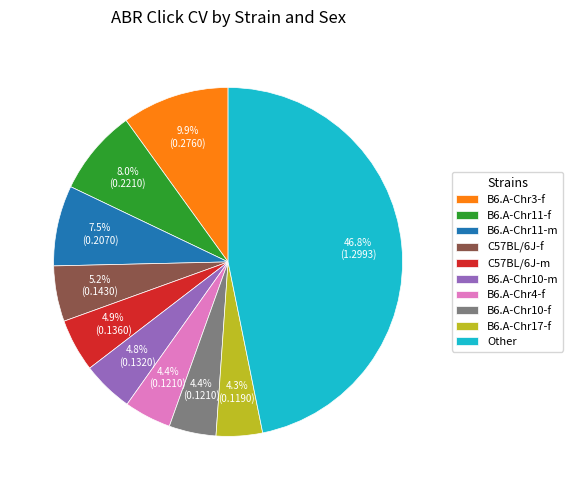

The B6.A-Chr11-f slice represents 8% of the pie. True or false?

True